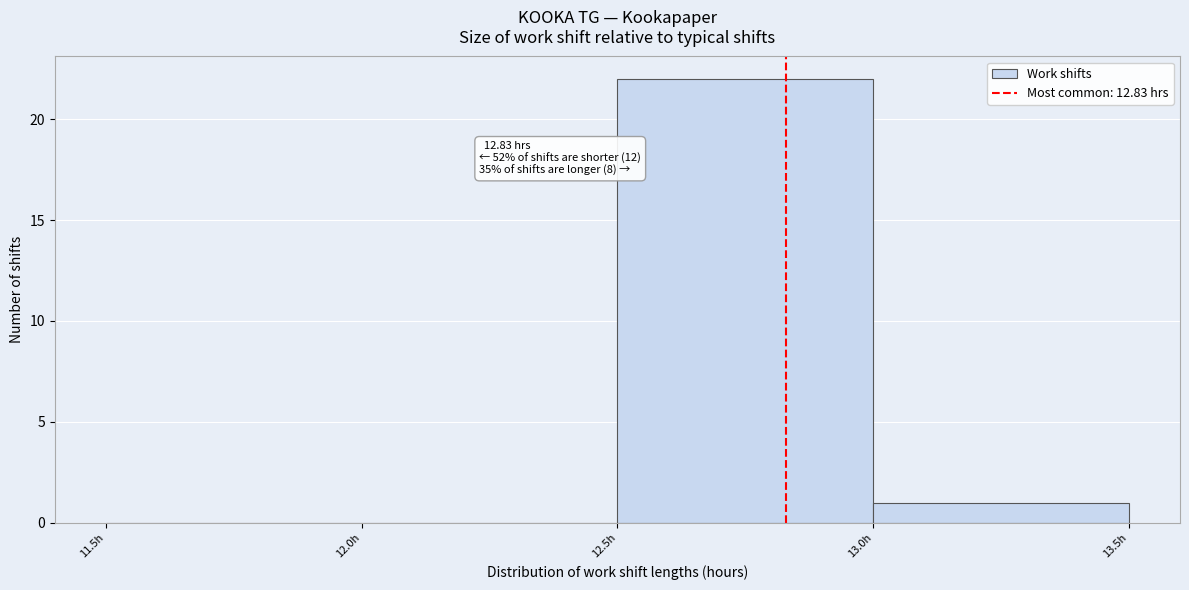

Over which range of the x-axis is the bar tallest?

12.5 to 13.0